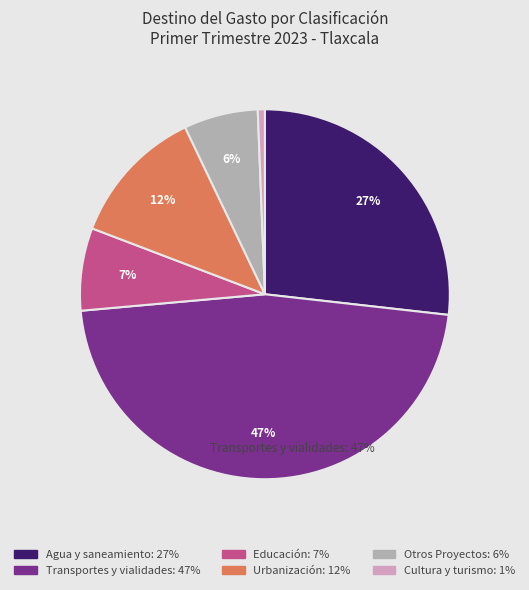

Count the number of slices in the pie.

6